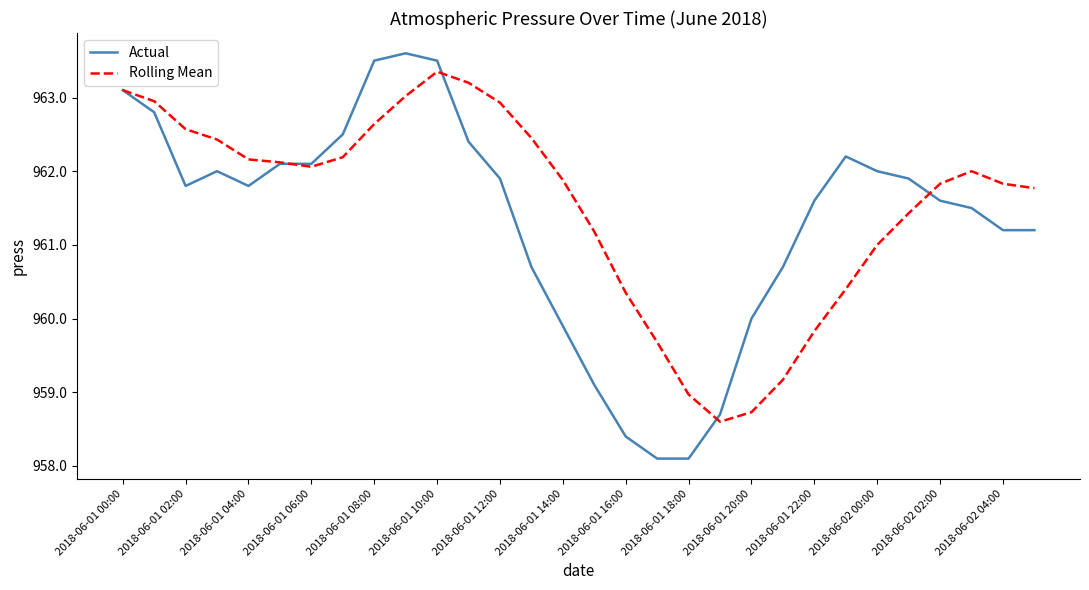

What is the lowest value of the Actual series?

958.1